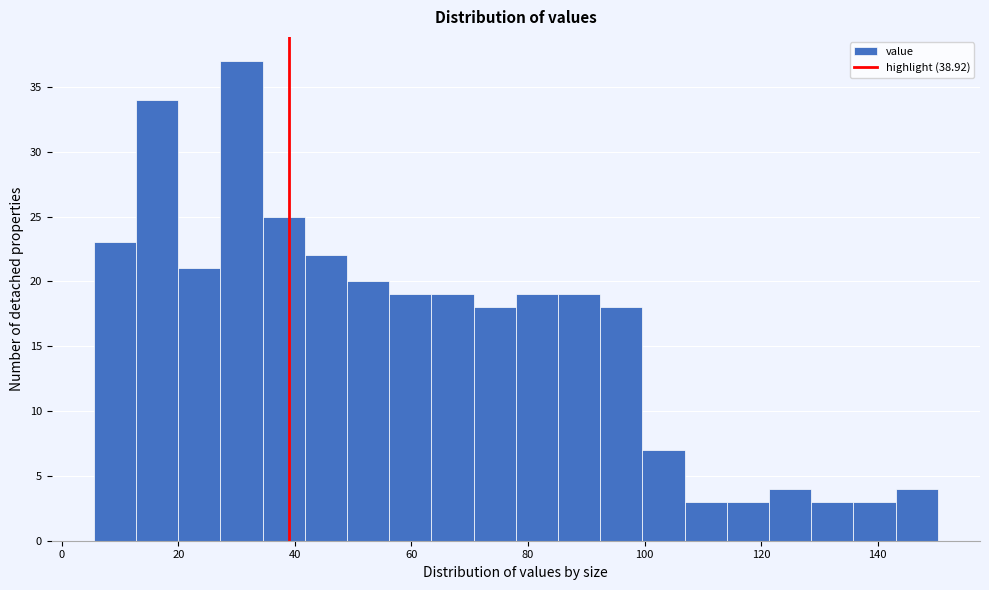

Read against the x-axis, roughly where is the centre of the tallest bar?

30